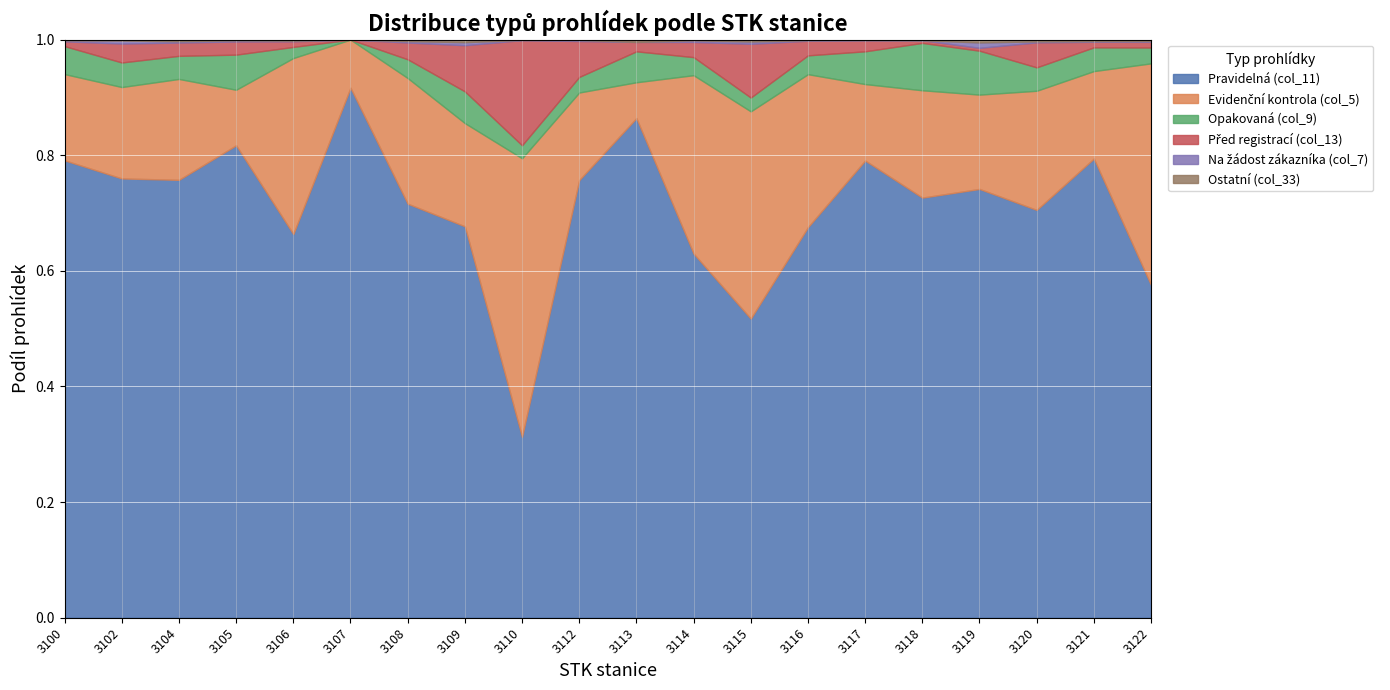

At which label does Pravidelná (col_11) reach its minimum?

3110